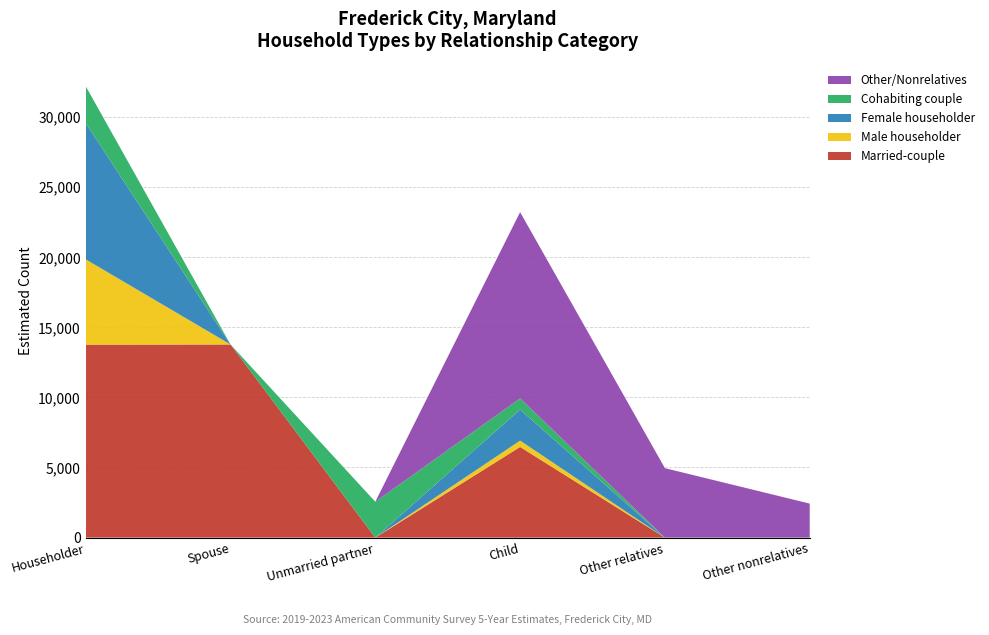

What is the total value across all series at Spouse?

13771